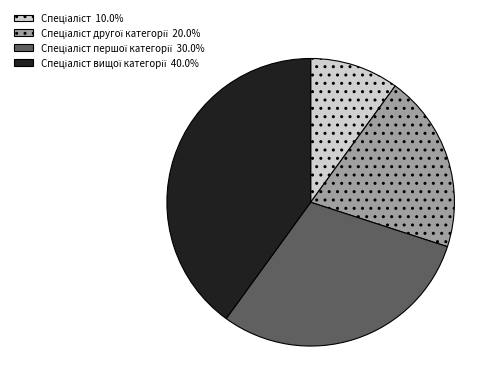

Is there any slice that represents more than half of the pie?

No